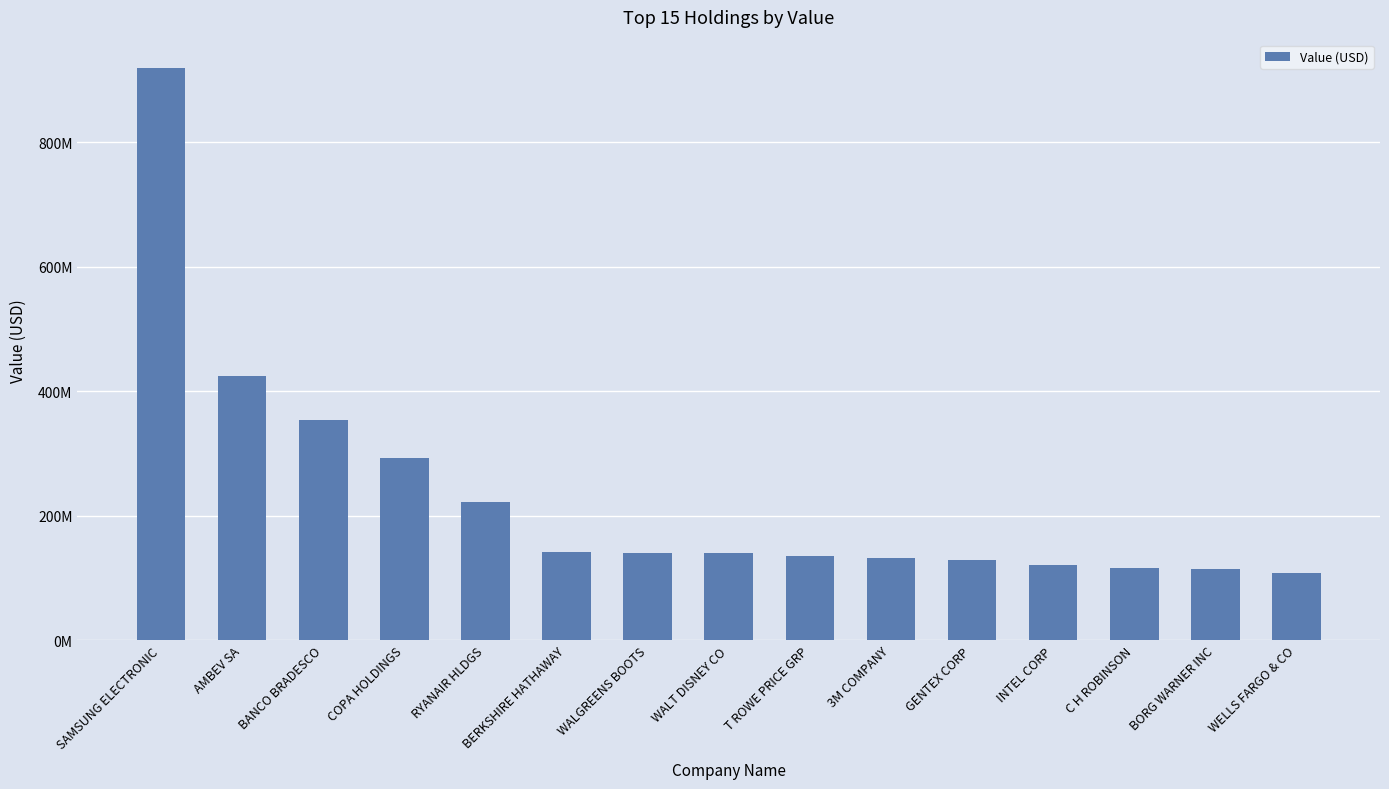

What is the change in value from T ROWE PRICE GRP to GENTEX CORP?

-5725000